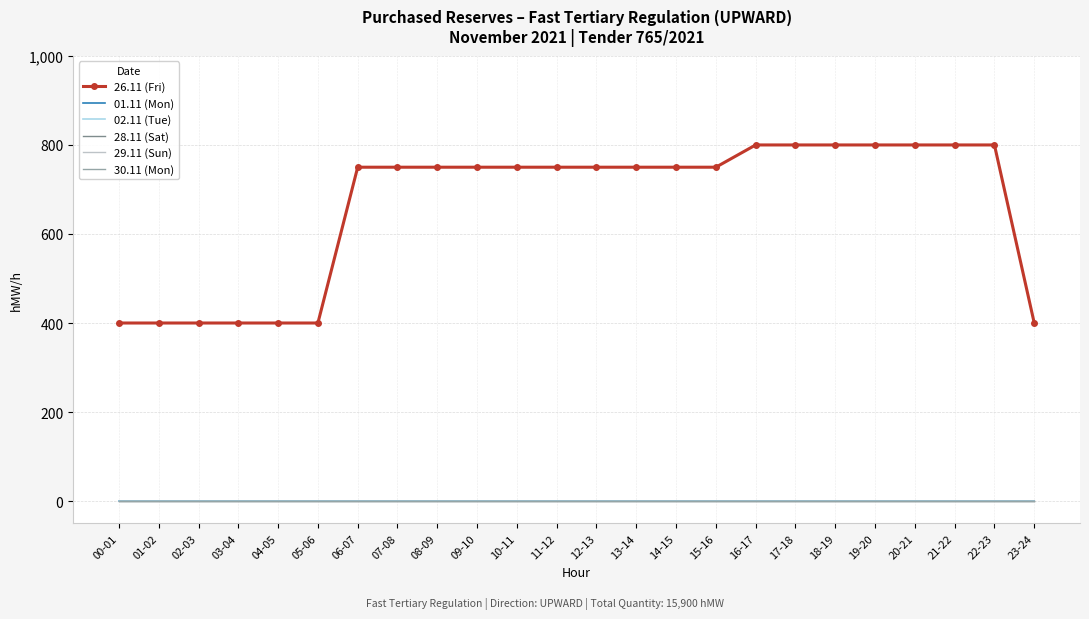

How many categories are shown in the chart?

24